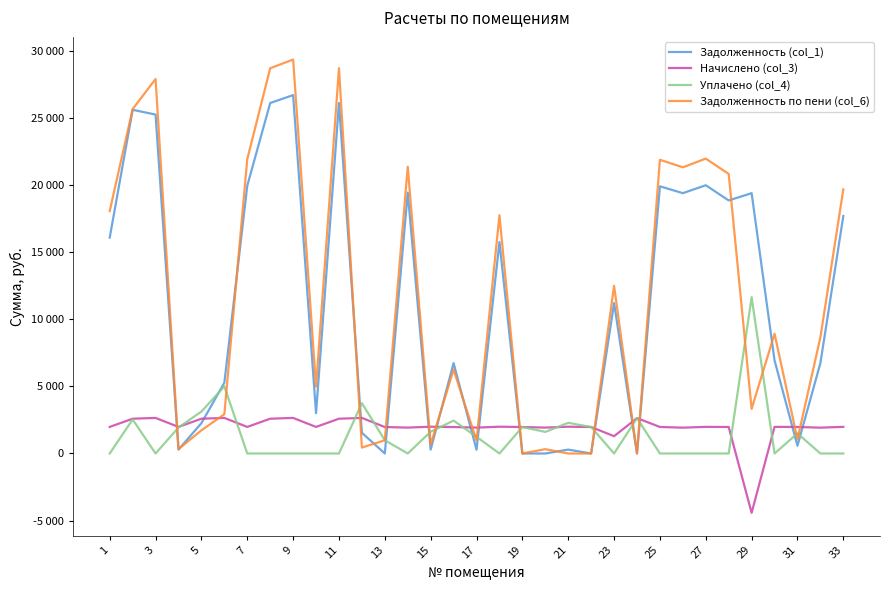

True or false: Задолженность (col_1) and Начислено (col_3) intersect in this chart.

True